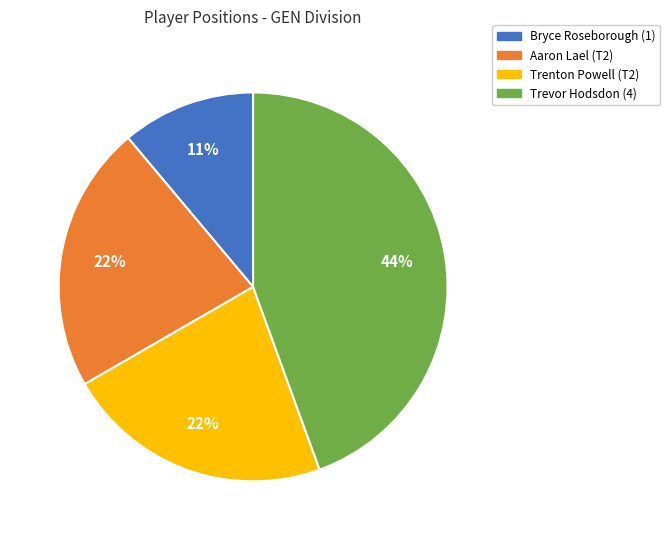

Is it true that Aaron Lael (T2) is 37% of the pie?

False